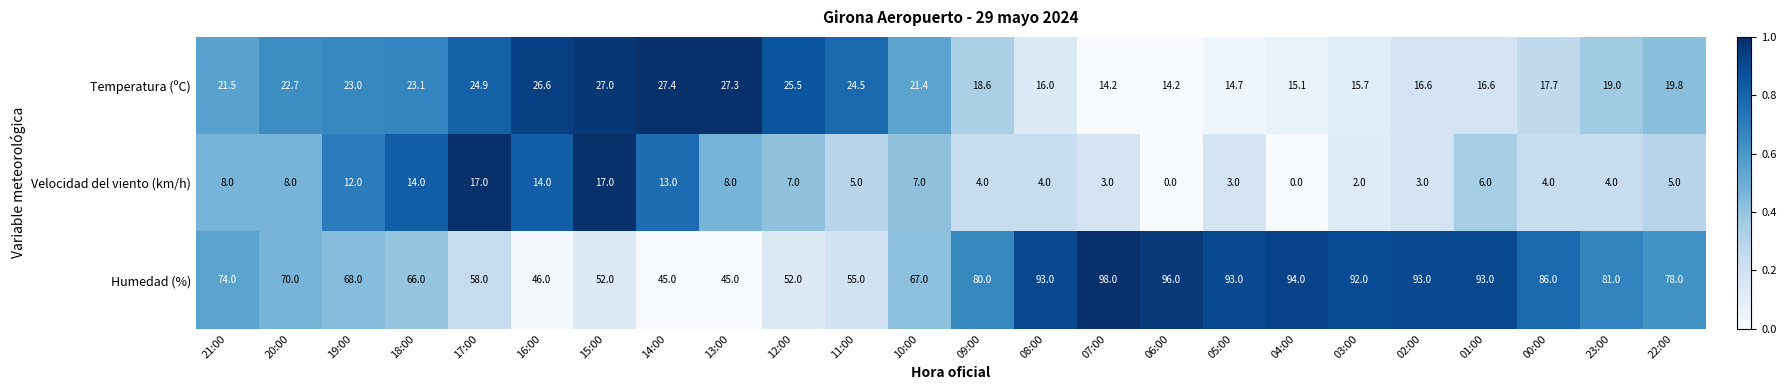

What is the spread (max minus min) of values at 04:00?

94.0